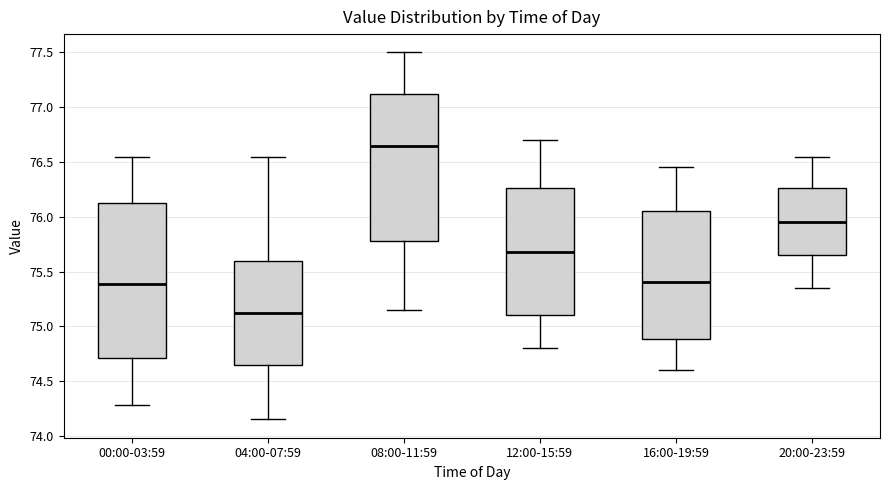

Which box's median line is the lowest?

04:00-07:59